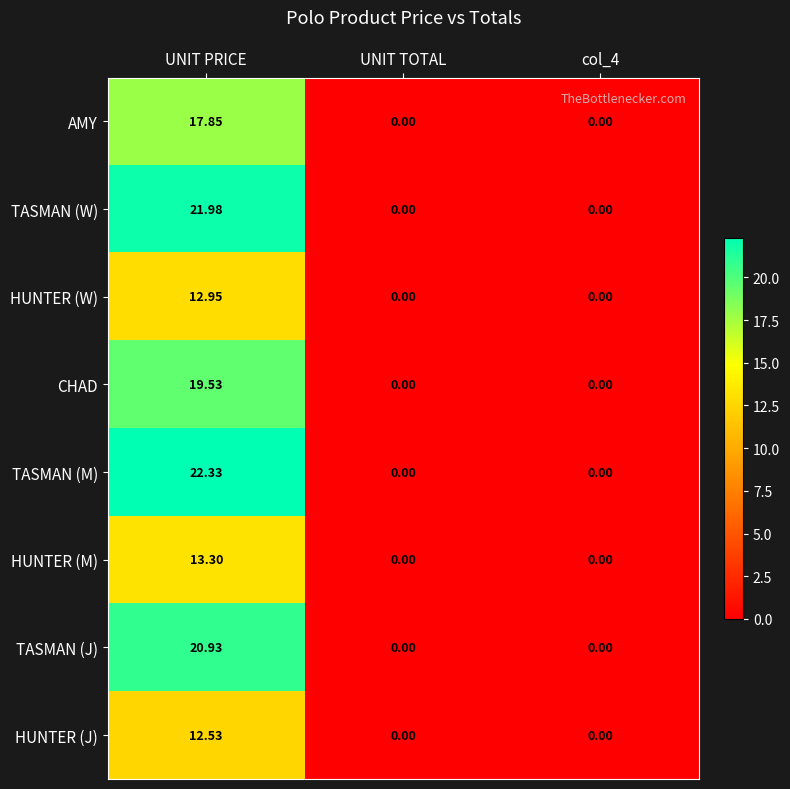

How many distinct data groups are displayed?

8